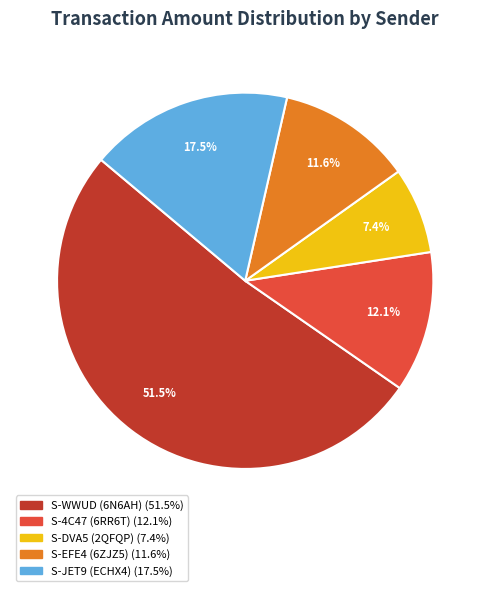

Is there a majority slice in this chart?

Yes